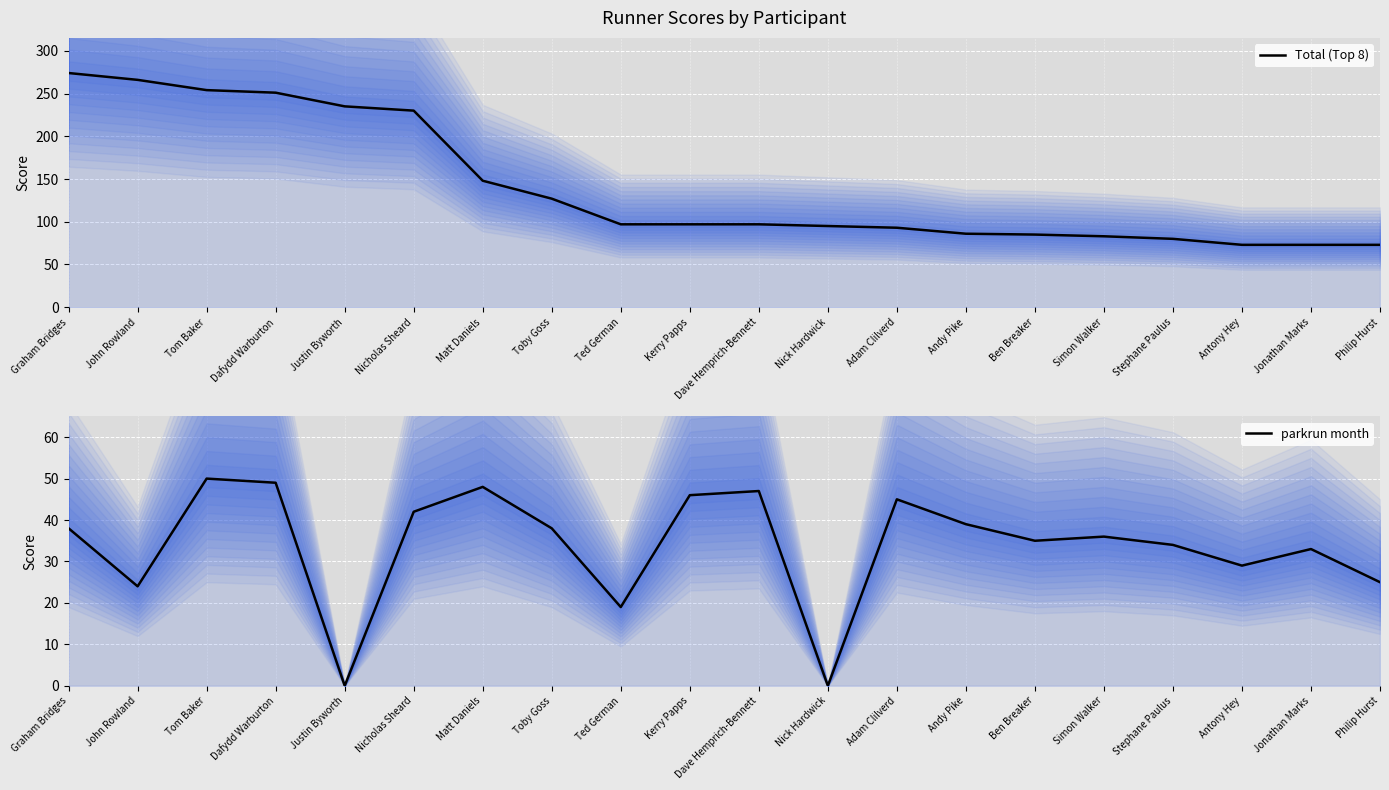

True or false: parkrun month has a value of 50 at Tom Baker.

True